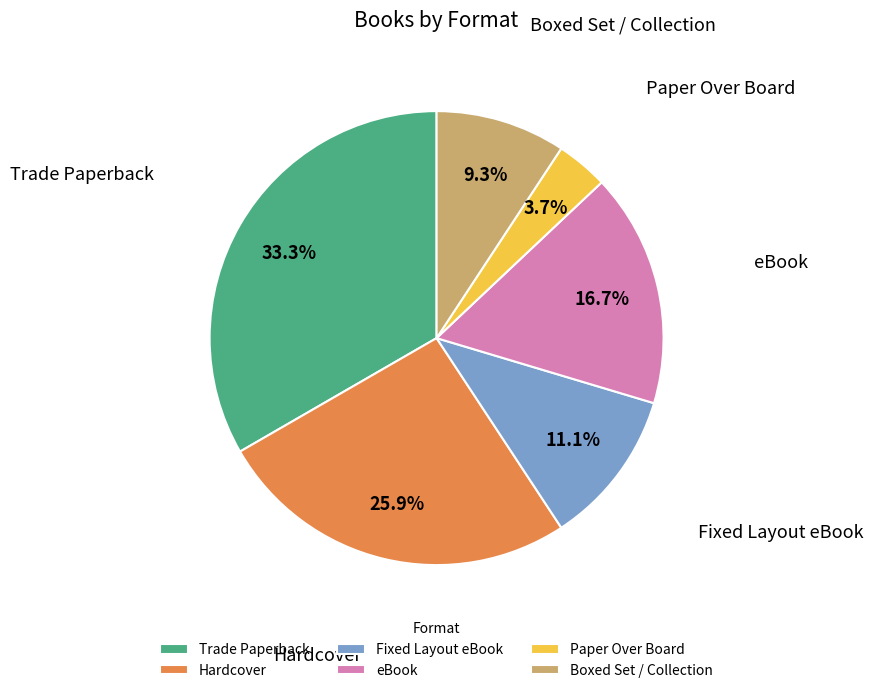

True or false: Trade Paperback accounts for 19% of the total.

False